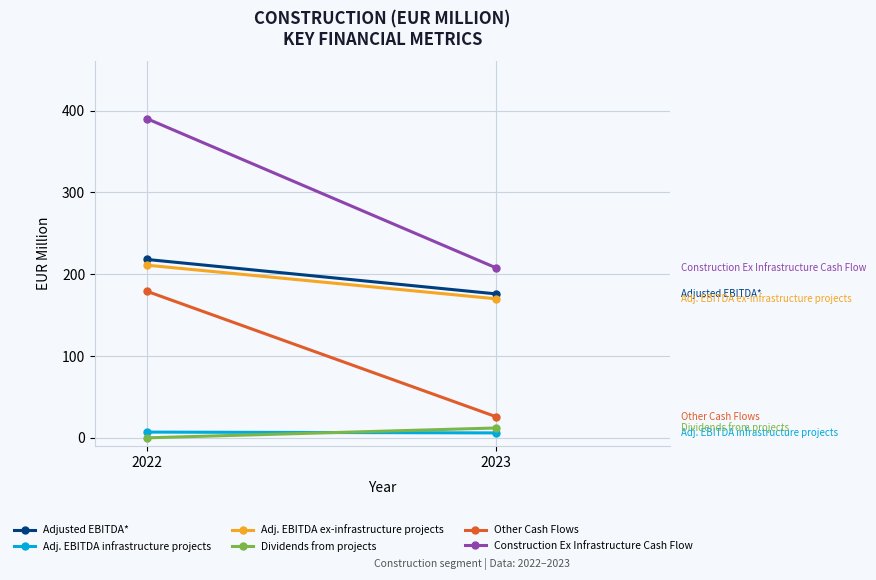

Where is Construction Ex Infrastructure Cash Flow nearest to the value 299?

2022